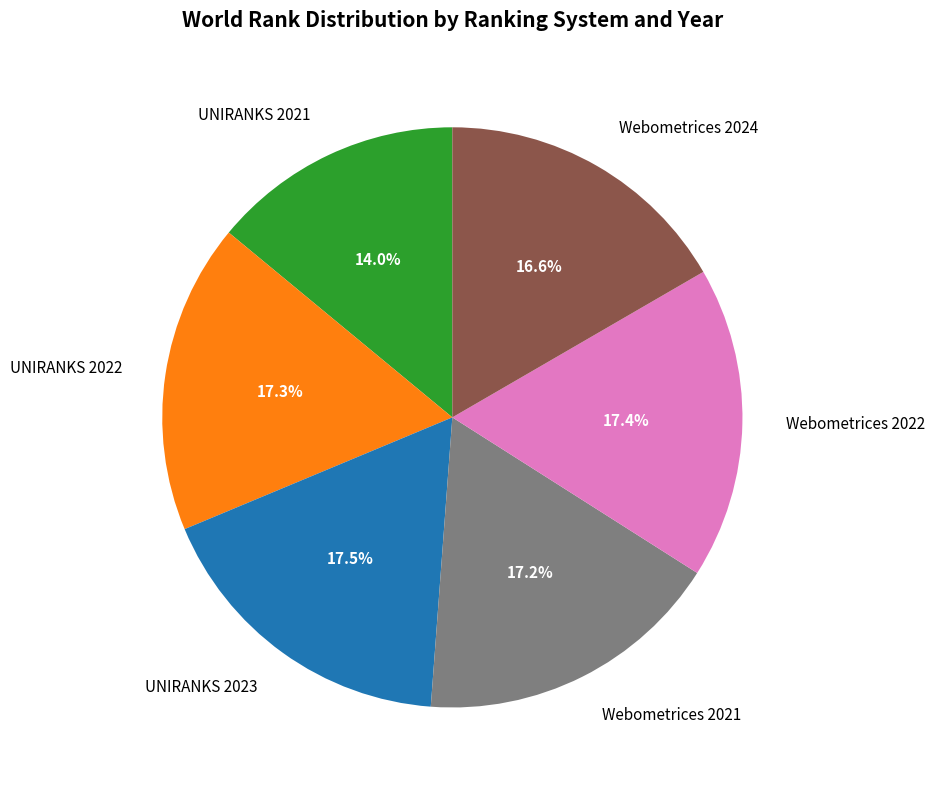

How many slices are in this pie chart?

6